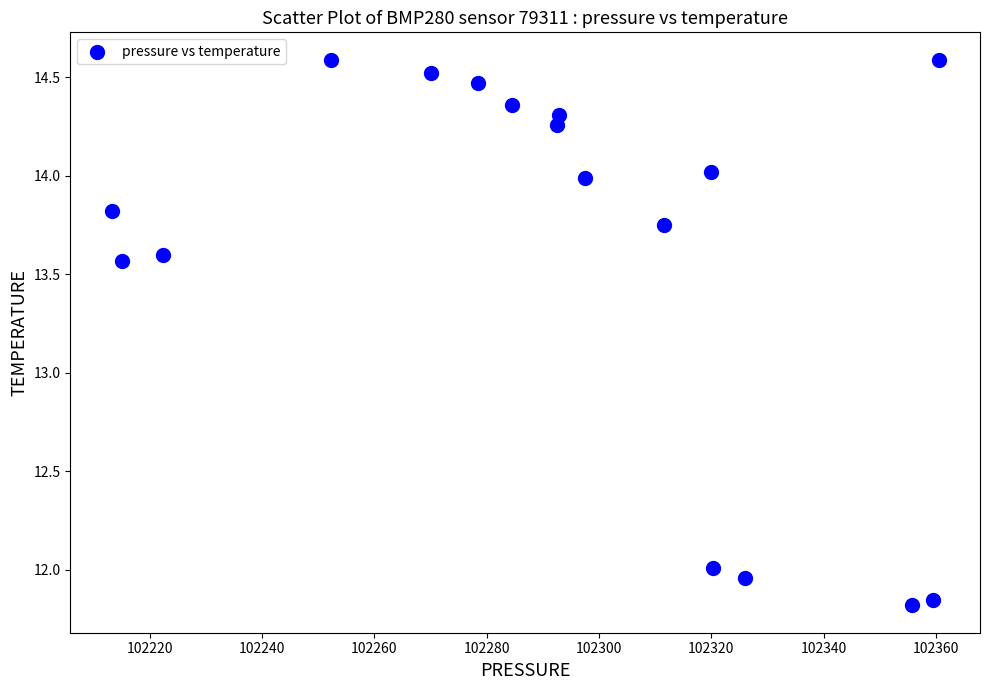

What is the range of X values (max minus min)?

147.3